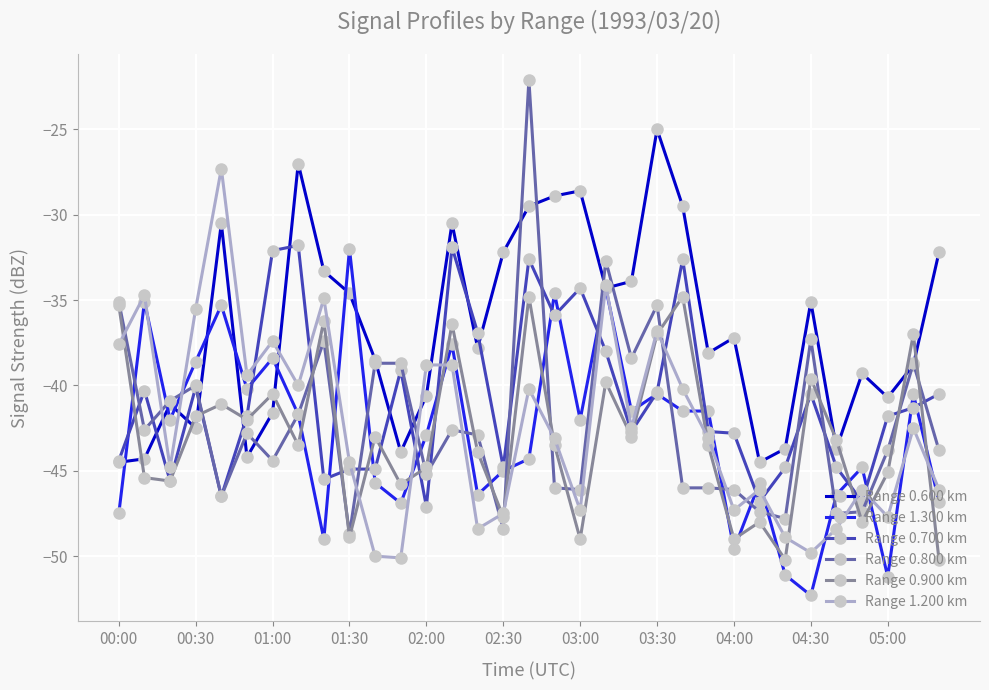

True or false: Range 1.300 km and Range 0.900 km intersect in this chart.

True